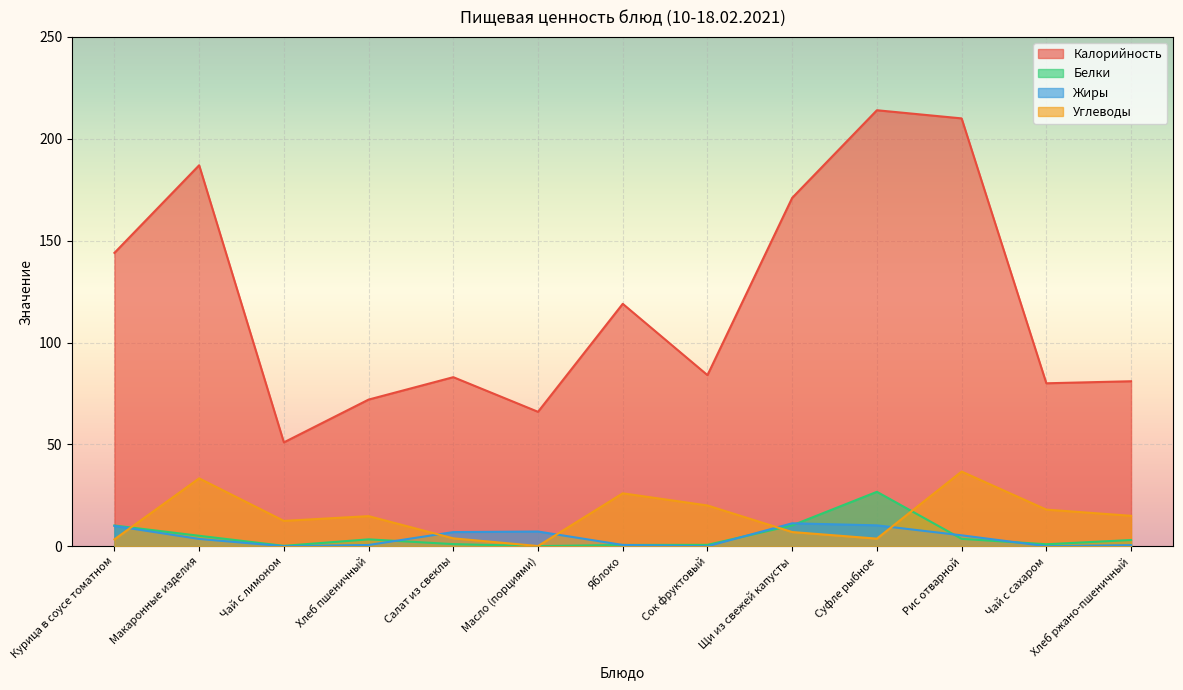

The value of Жиры at Салат из свеклы is 7.0. True or false?

True